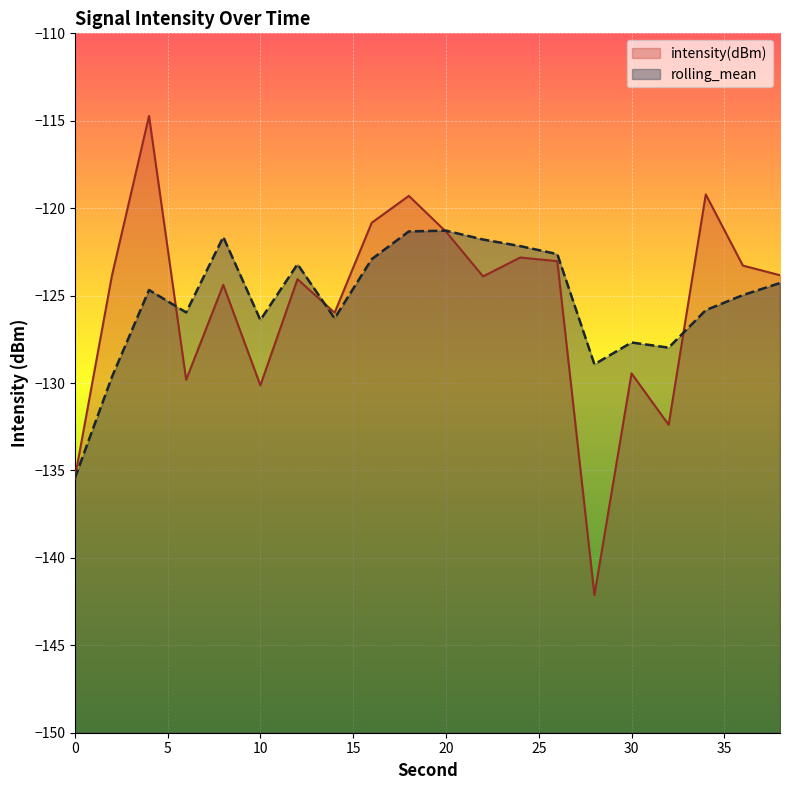

Where is the first local minimum for intensity(dBm)?

6